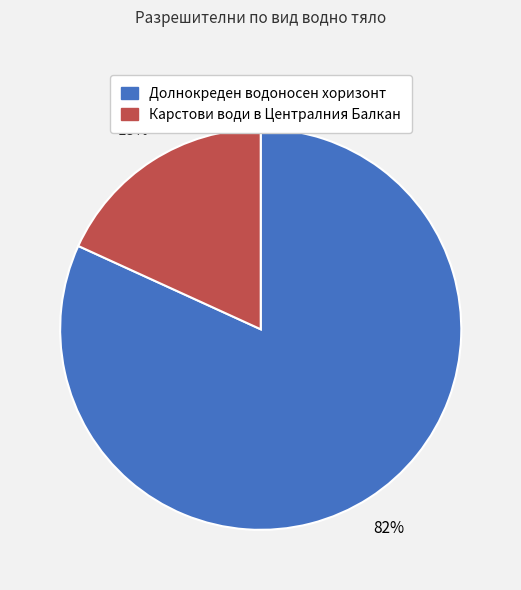

Combined, do Карстови води в Централния Балкан and Долнокреден водоносен хоризонт account for over 50%?

Yes